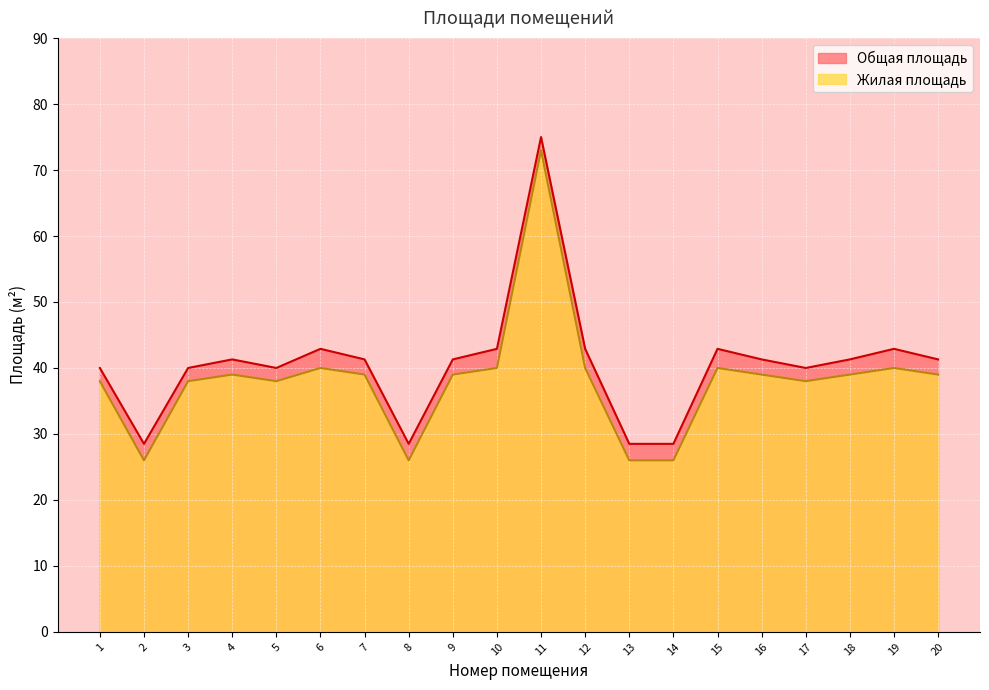

How many lines are shown in the chart?

2